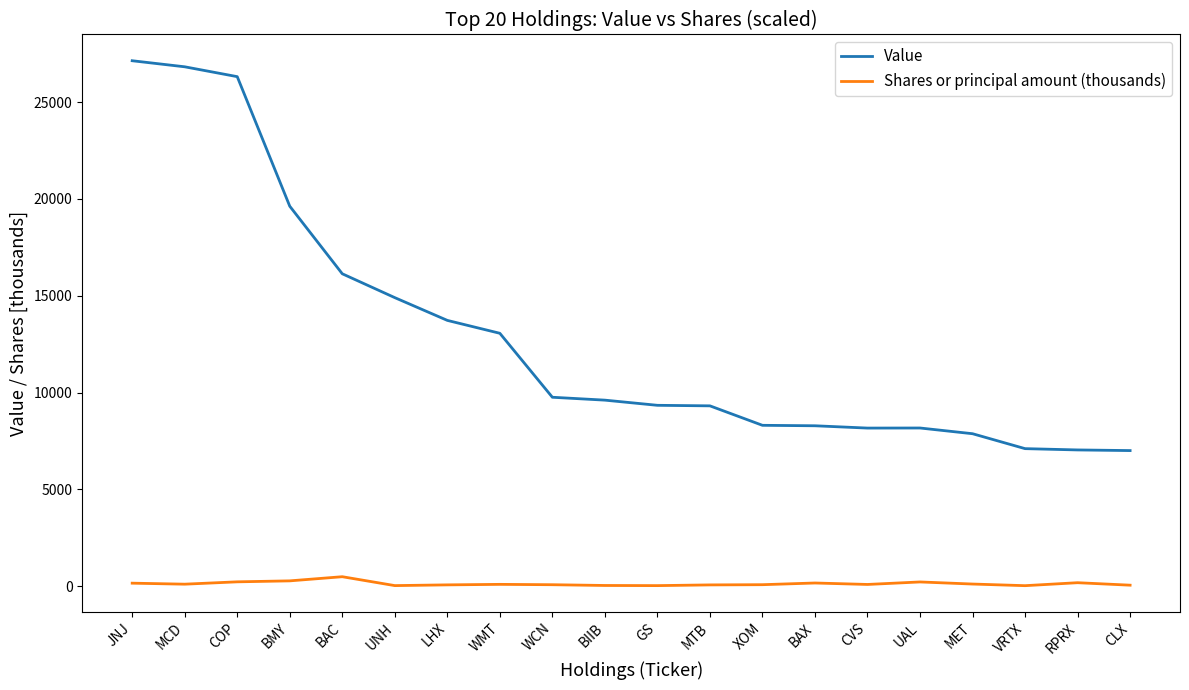

True or false: Value has a value of 9166.2 at UNH.

False